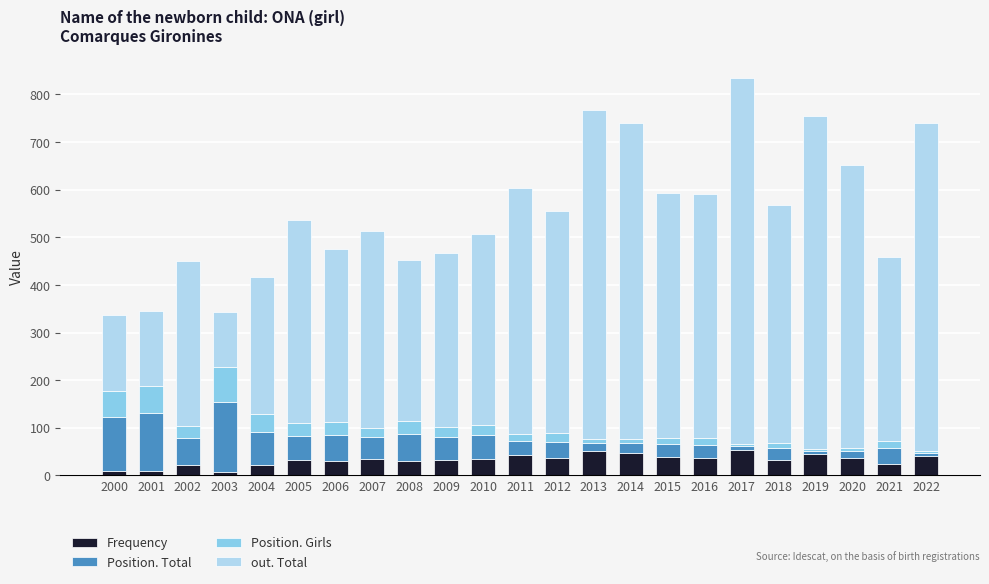

What is the highest value of the Frequency series?

53